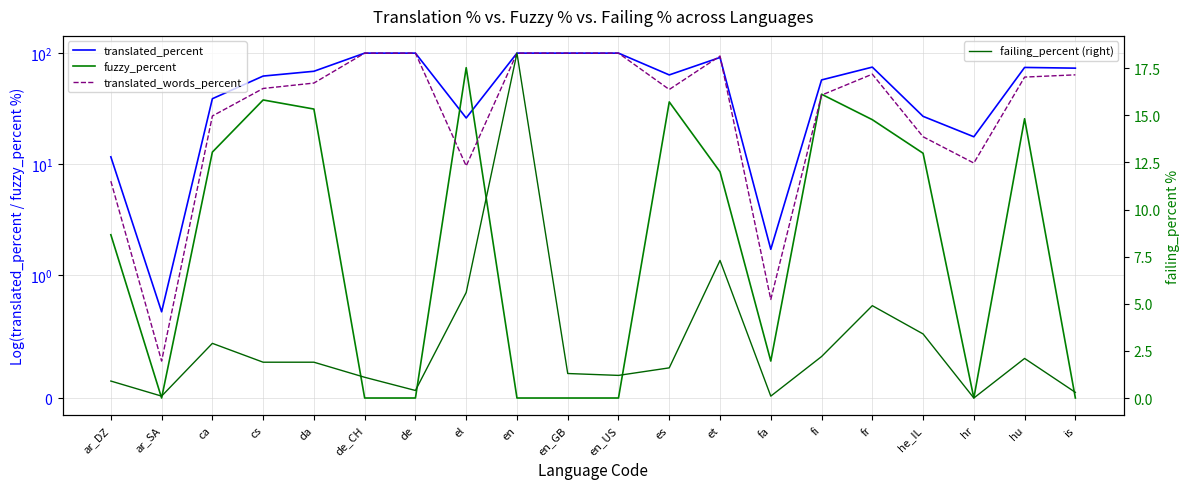

At which label is failing_percent (right) closest to 9?

et